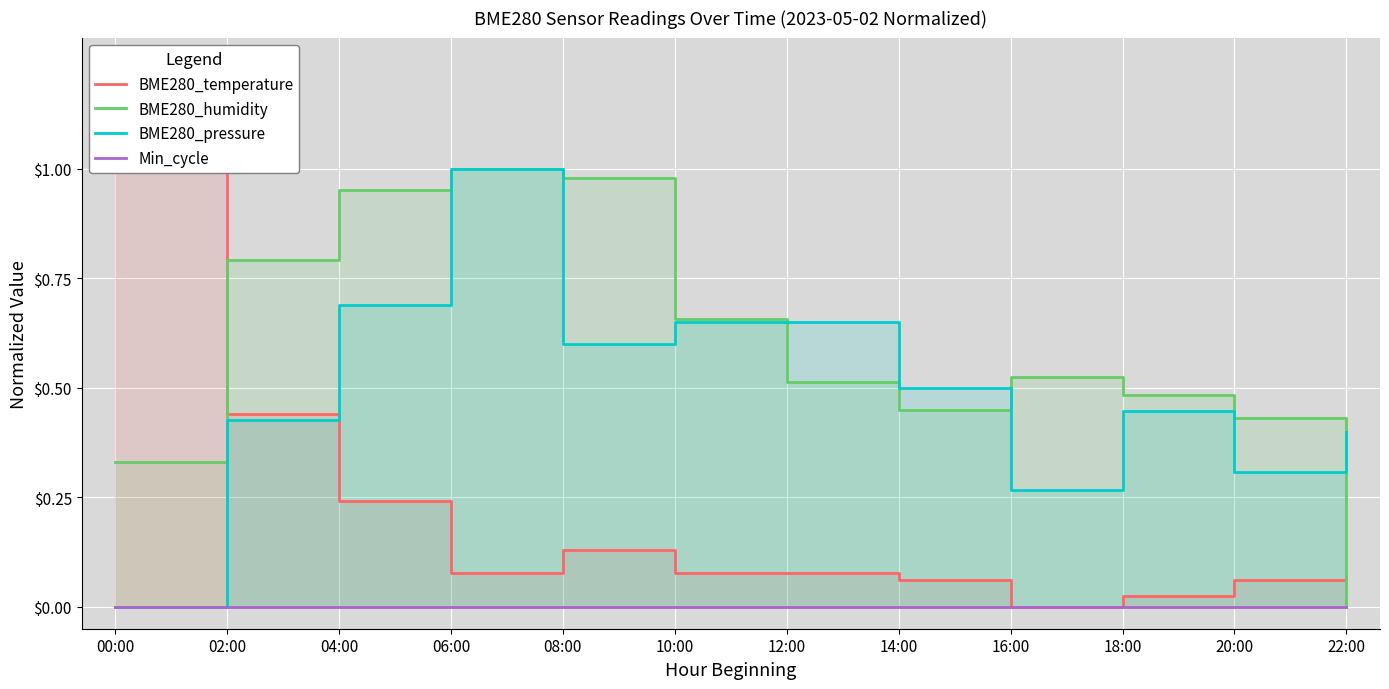

In BME280_pressure, how many points are higher than both neighbors (excluding endpoints)?

2